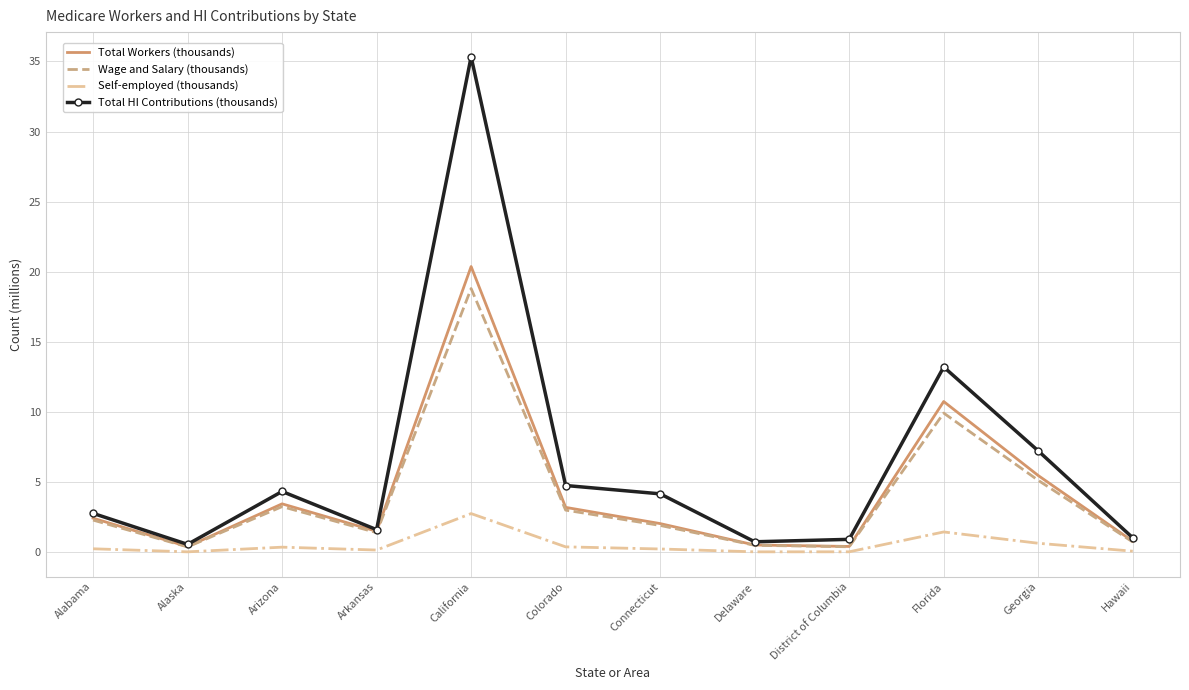

What is the average value of the Wage and Salary (thousands) series?

4.0